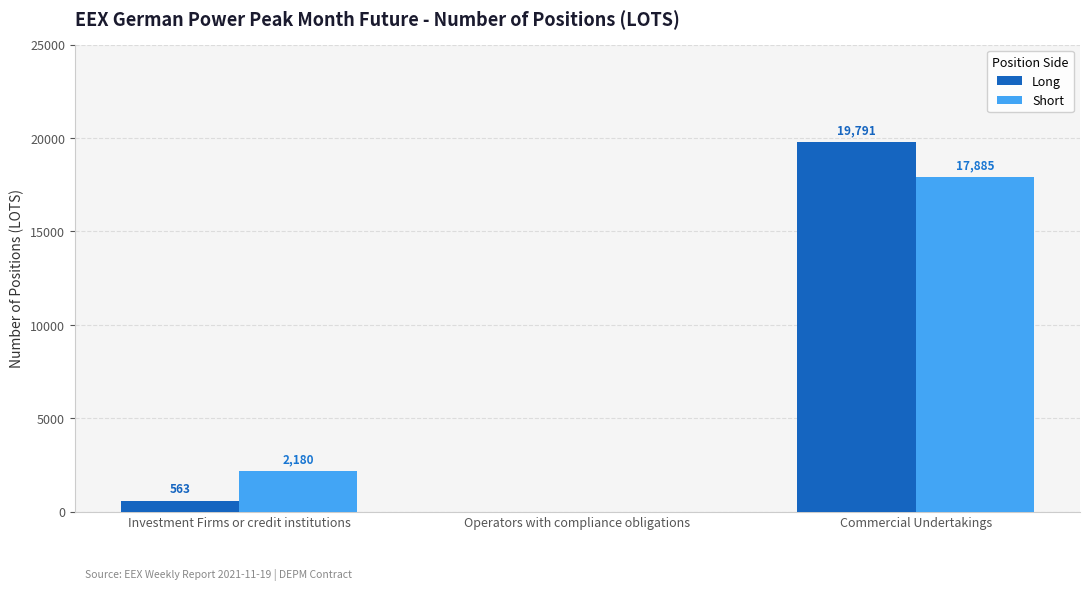

Between Investment Firms or credit institutions and Commercial Undertakings, which series saw the biggest shift?

Long